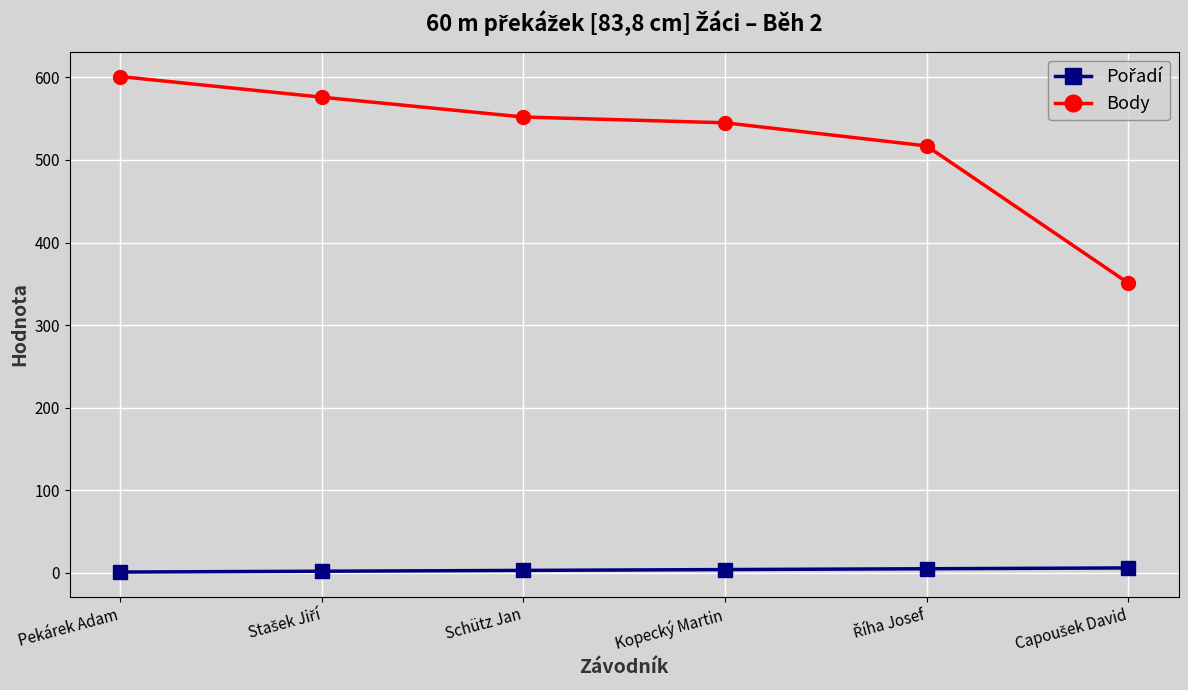

How many lines are shown in the chart?

2